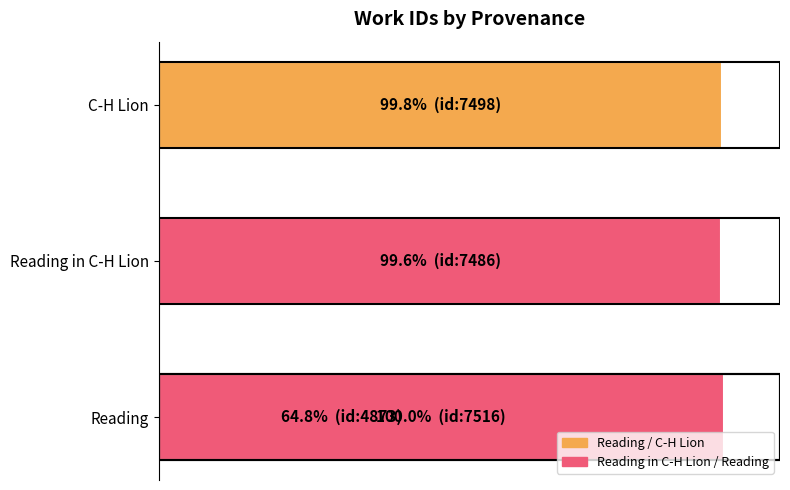

What is the value of the 4th bar from the left?

100.0